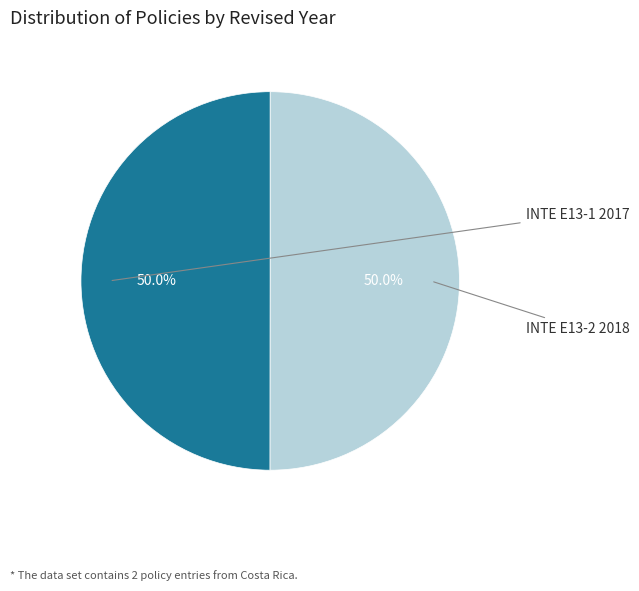

Count the number of slices in the pie.

2